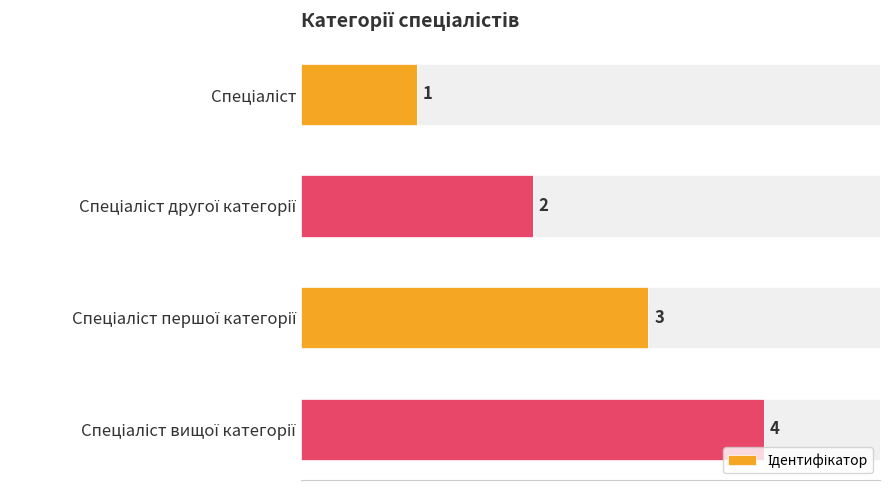

What is the smallest value displayed?

1